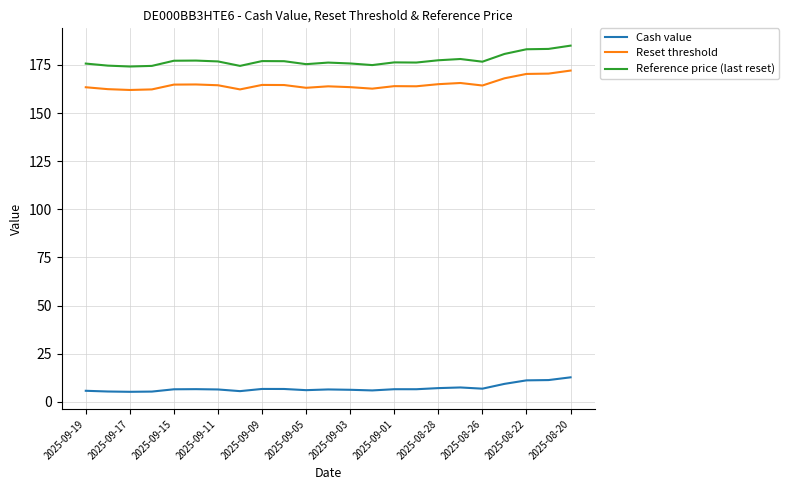

What is the maximum value shown in the chart?

185.0